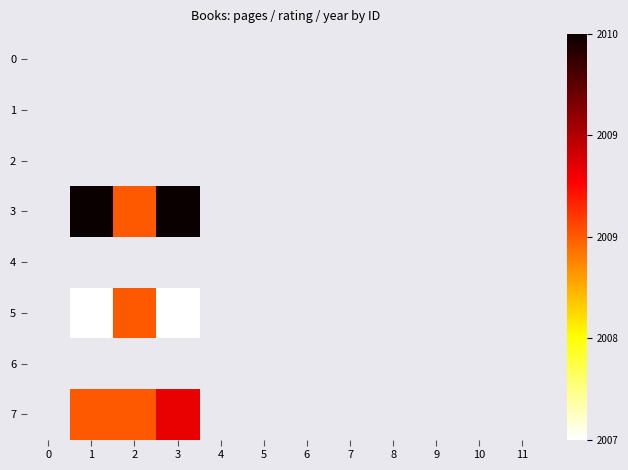

What is the maximum value shown in the chart?

1.0